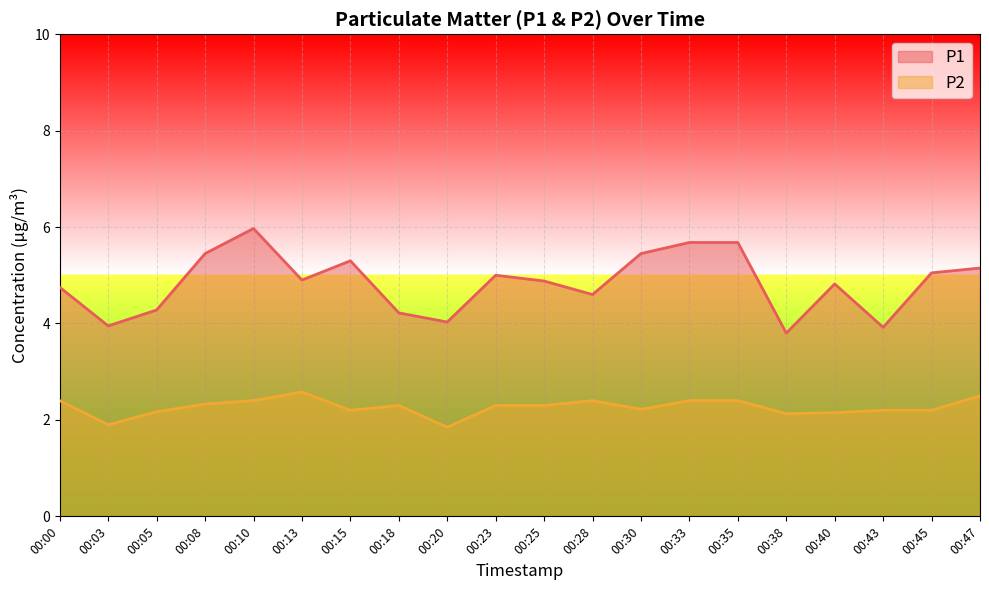

At which category does P2 reach its first local valley?

00:03